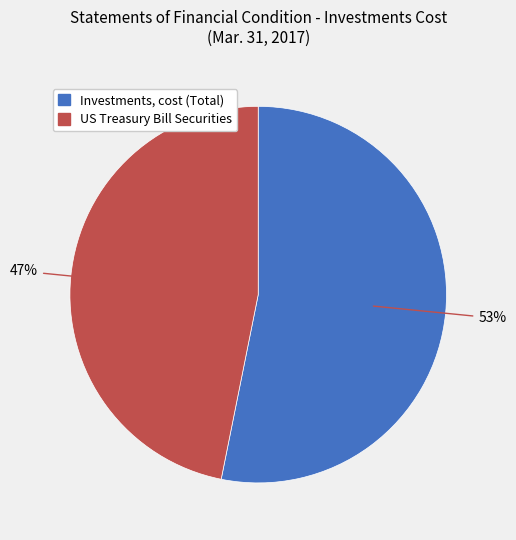

Do US Treasury Bill Securities and Investments, cost (Total) together represent more than half of the pie?

Yes